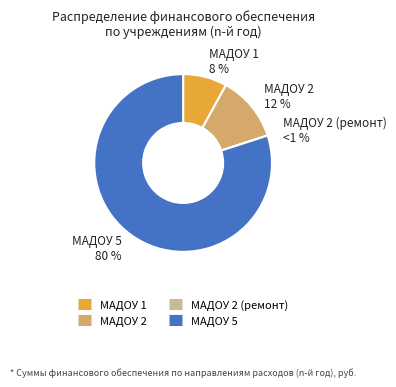

What is the majority slice?

МАДОУ 5